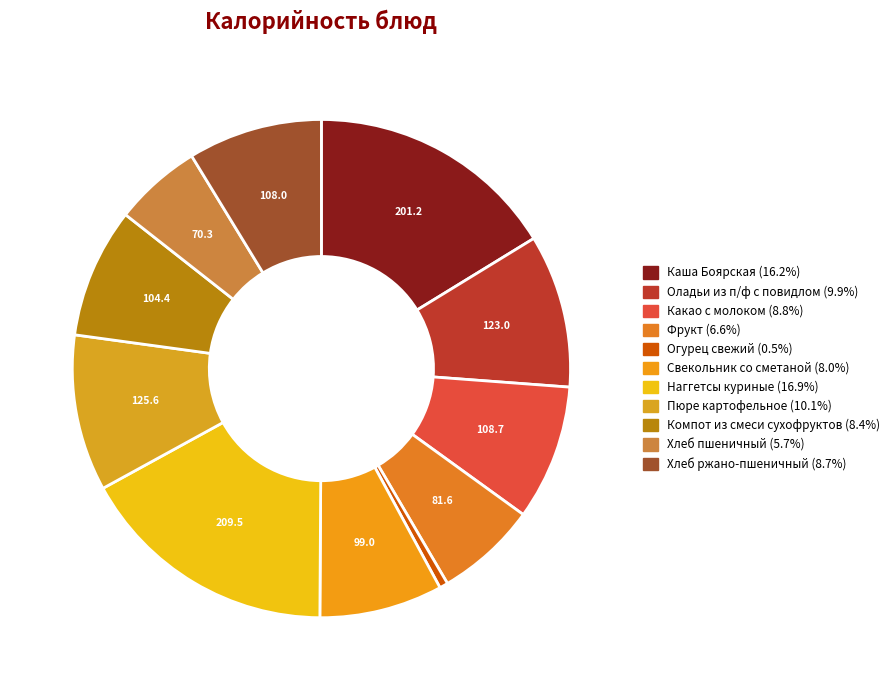

Is Компот из смеси сухофруктов the majority of the pie?

No